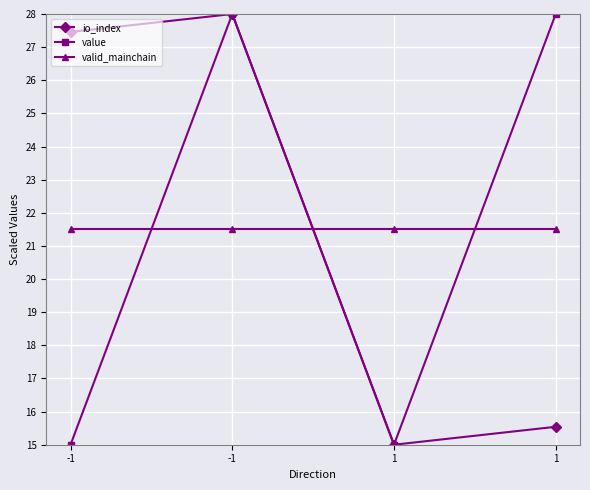

What is the spread (max minus min) of values at 1?

6.5